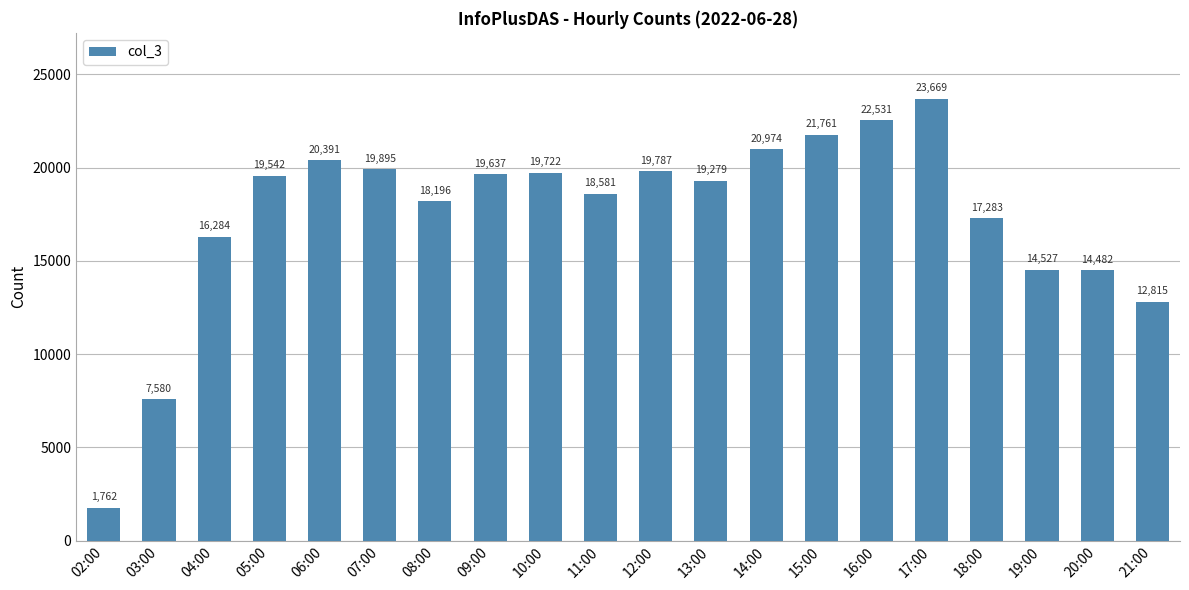

What position from the right is 15:00?

7